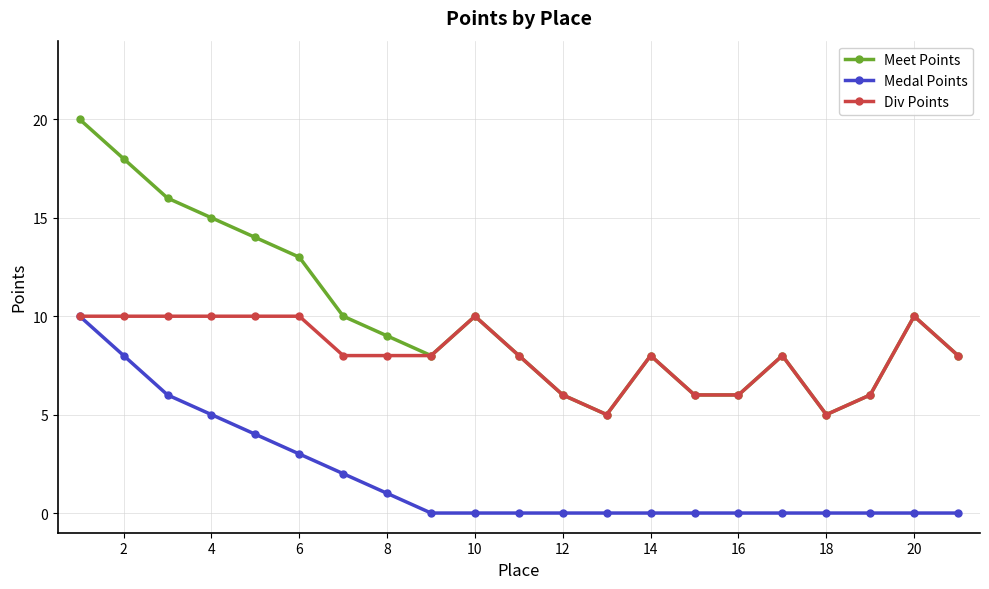

How many lines are shown in the chart?

3